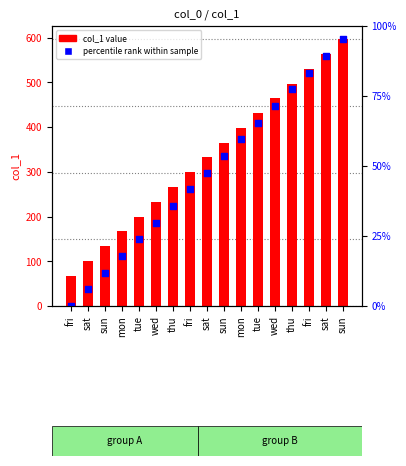

Is the value of percentile rank within sample at wed greater than the value of col_1 at sun?

Yes